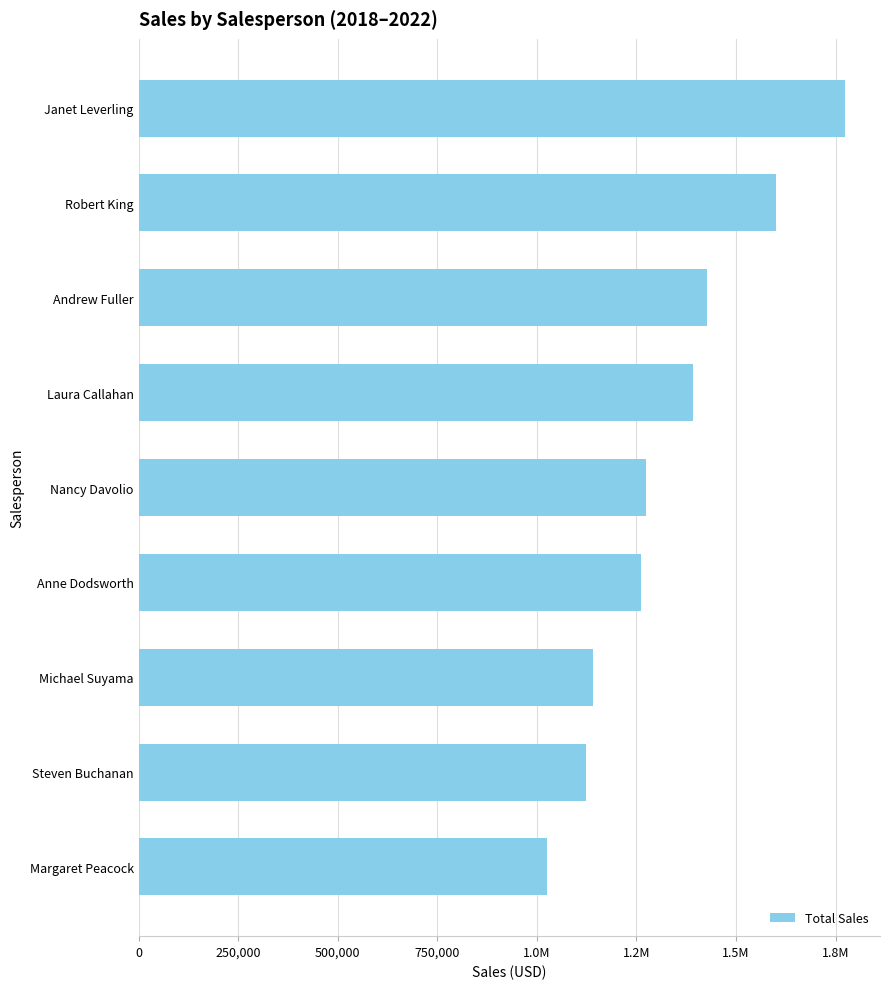

Does the chart contain any negative values?

No